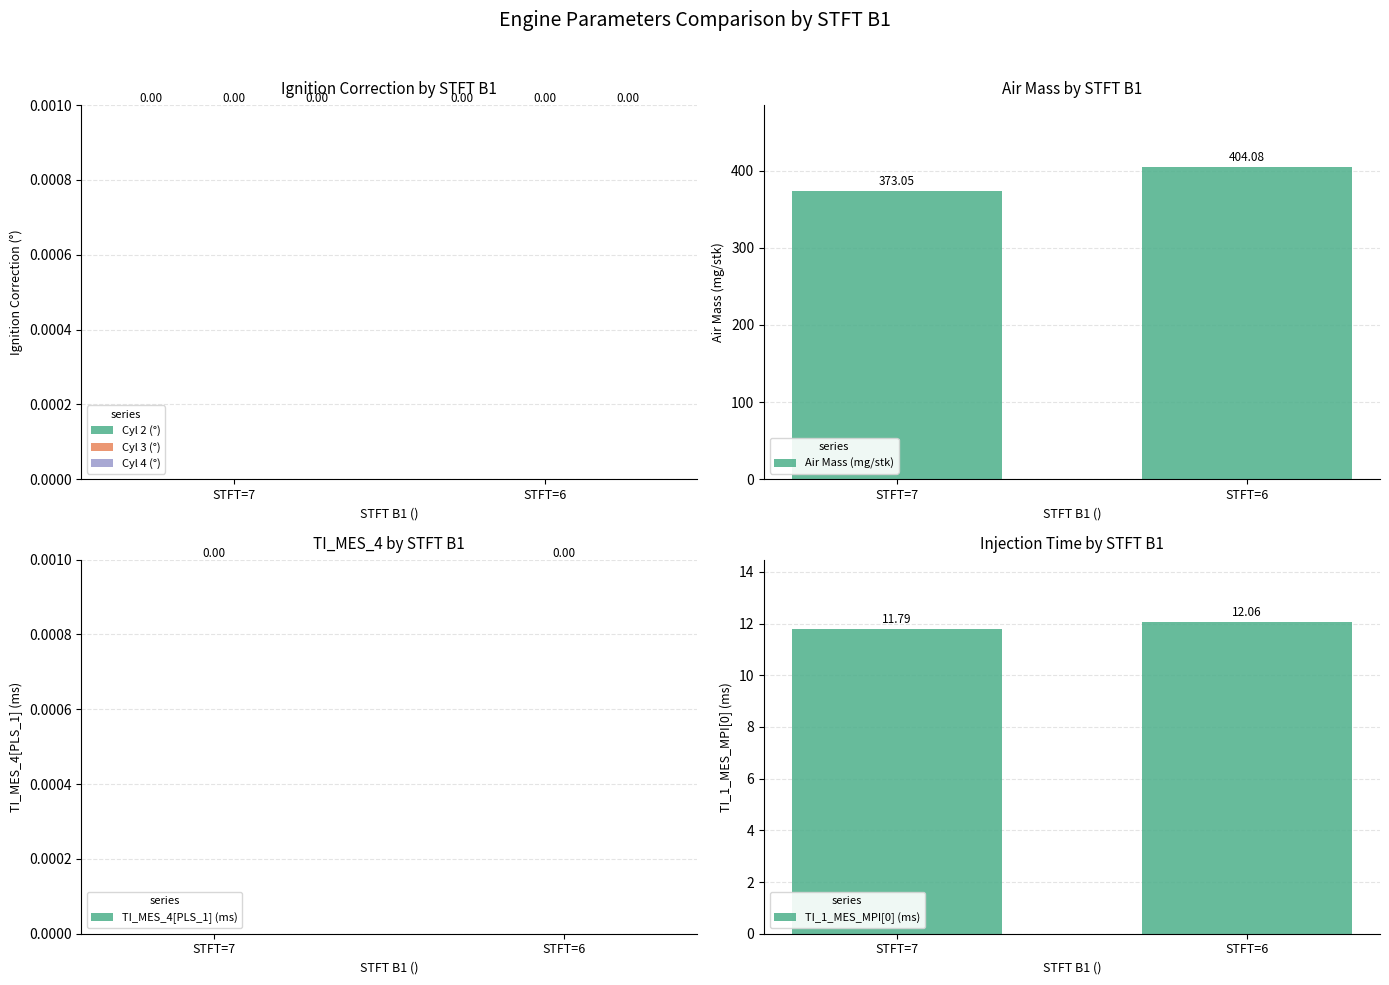

What are all the series names shown in the legend?

Cyl 2 (°), Cyl 3 (°), Cyl 4 (°), Air Mass (mg/stk), TI_MES_4[PLS_1] (ms), TI_1_MES_MPI[0] (ms)